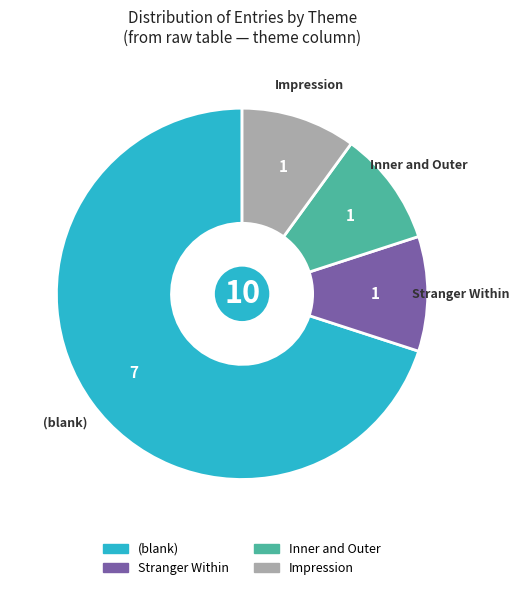

Which slice is the largest?

(blank)